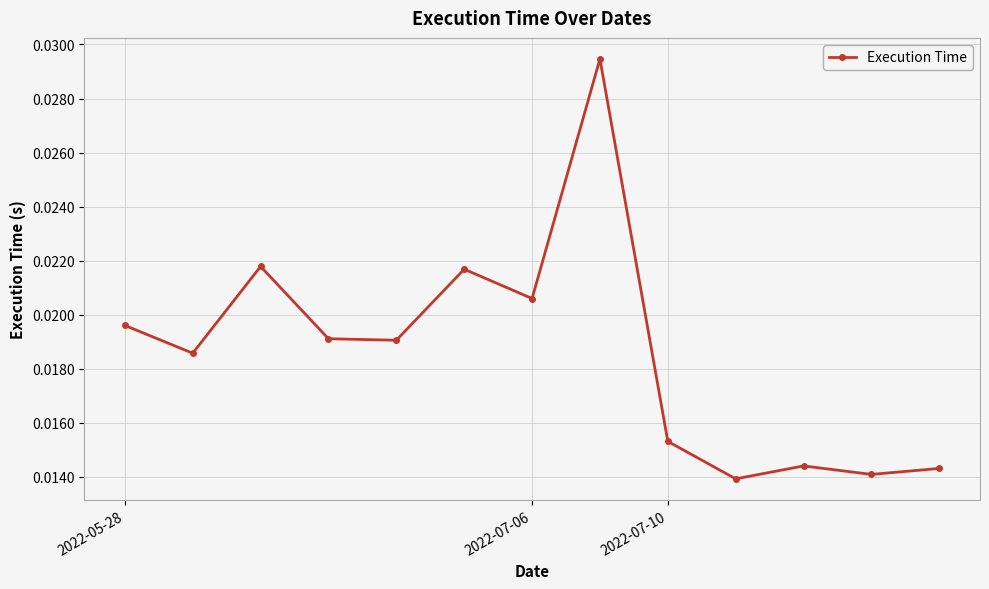

True or false: the data has more than 2 interior local peaks.

True